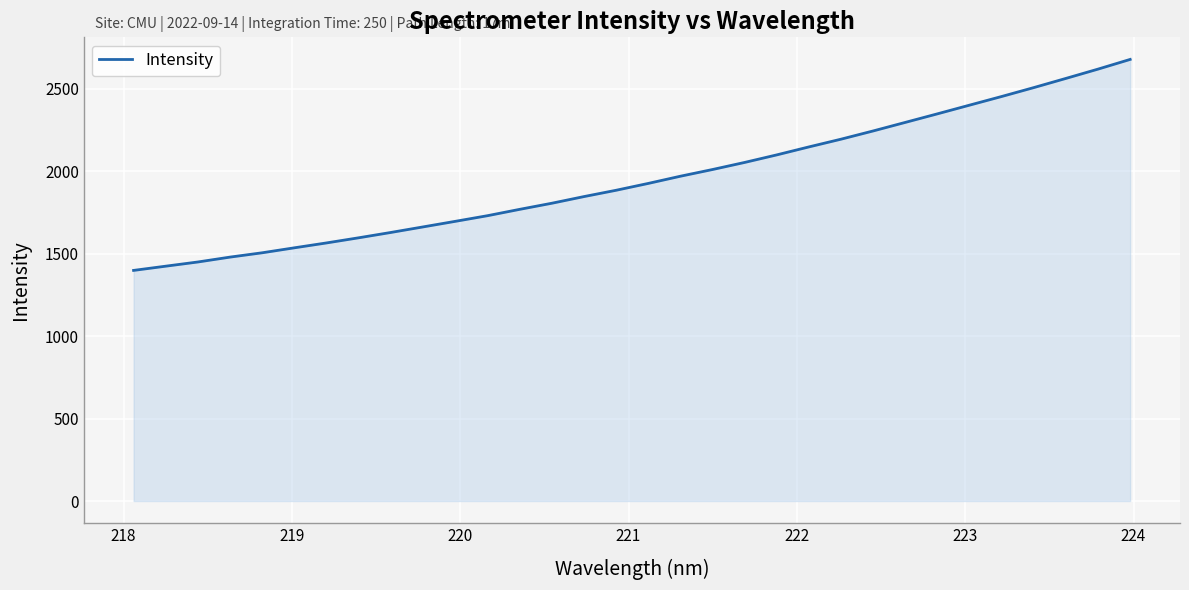

What is the greatest value displayed?

2677.6